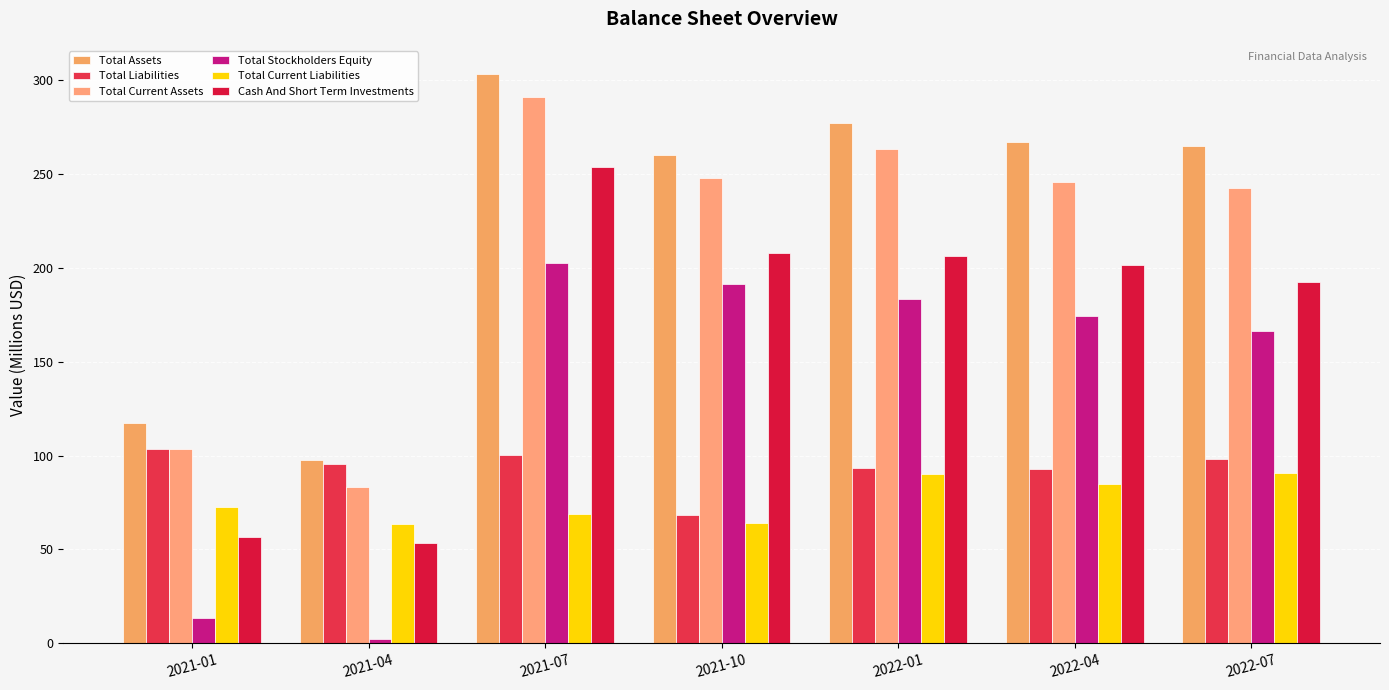

Which category has the highest value in the Cash And Short Term Investments series?

2021-07